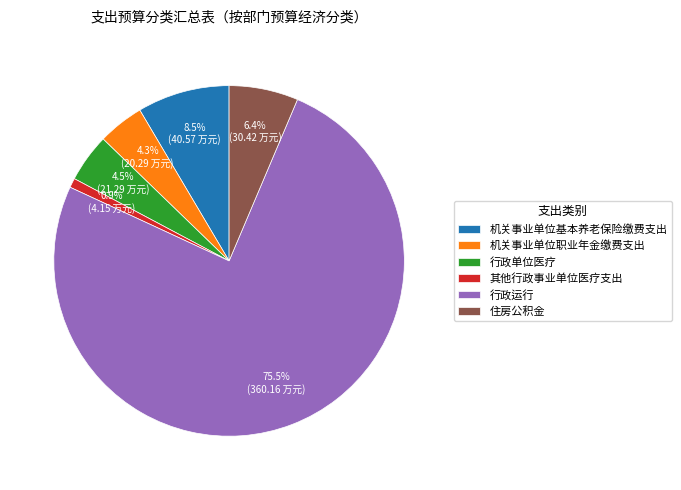

Is the sum of 机关事业单位职业年金缴费支出 and 住房公积金 greater than half?

No